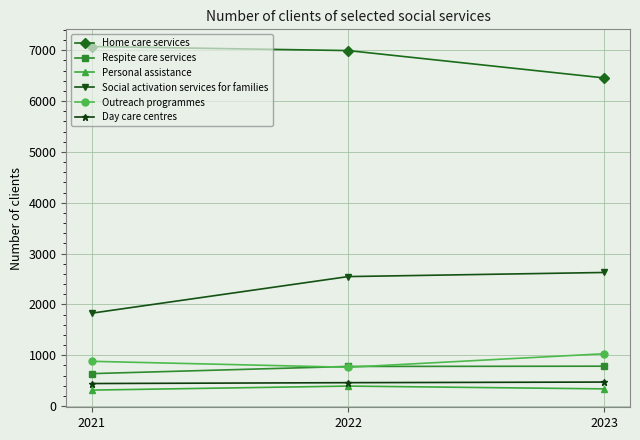

At how many categories does at least one series exceed 1178?

3